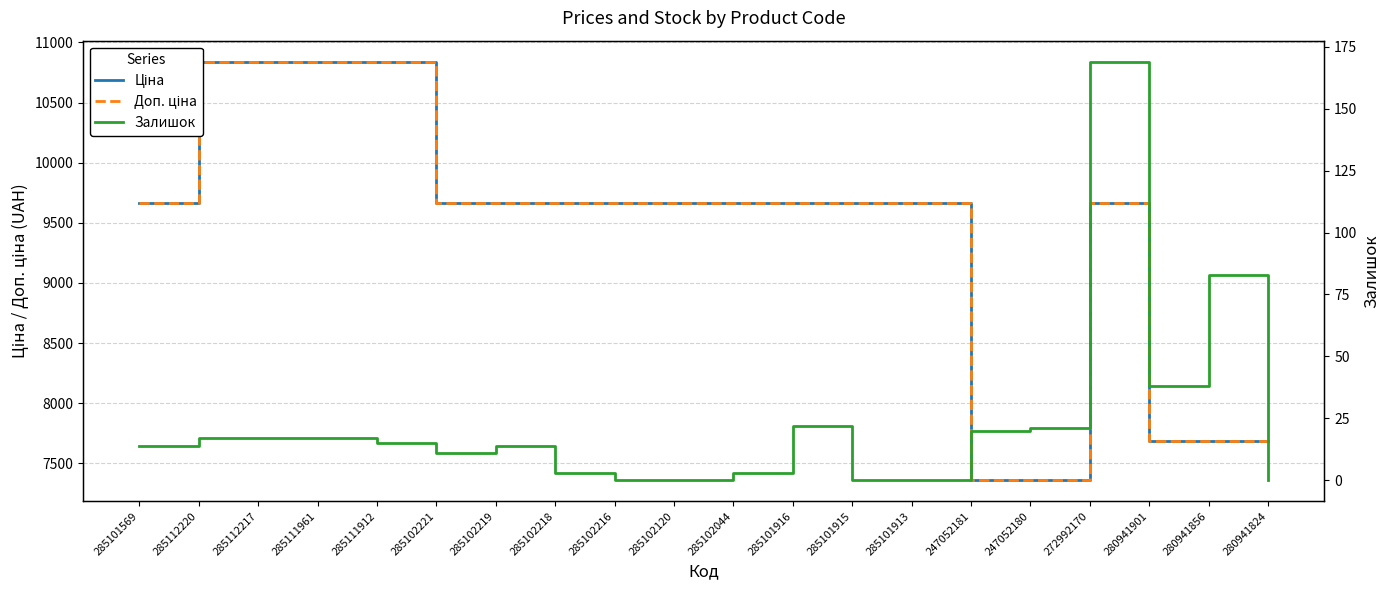

Which category has the highest value in the Доп. ціна series?

285112220